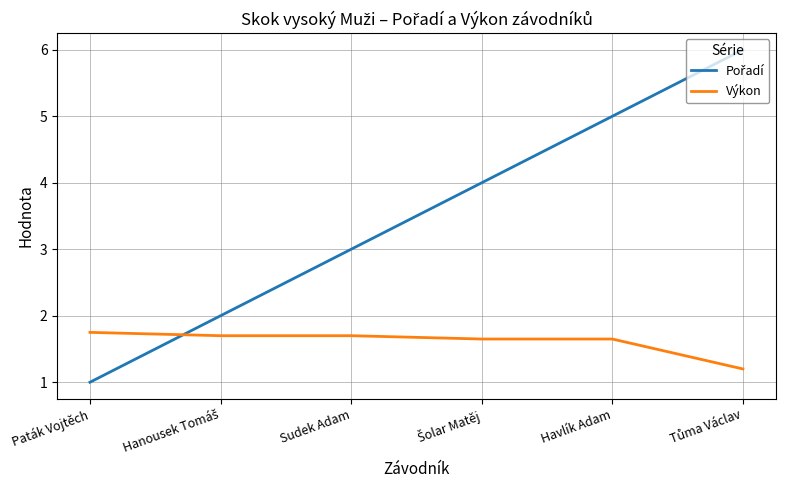

The Výkon series shows 1.8 at Paták Vojtěch. True or false?

True